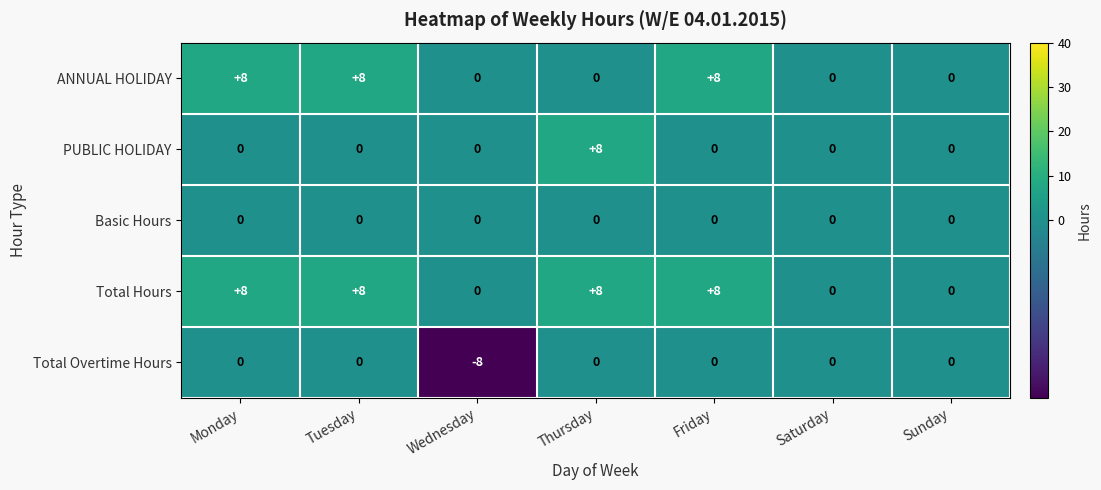

Which series has the largest total across all categories?

Total Hours